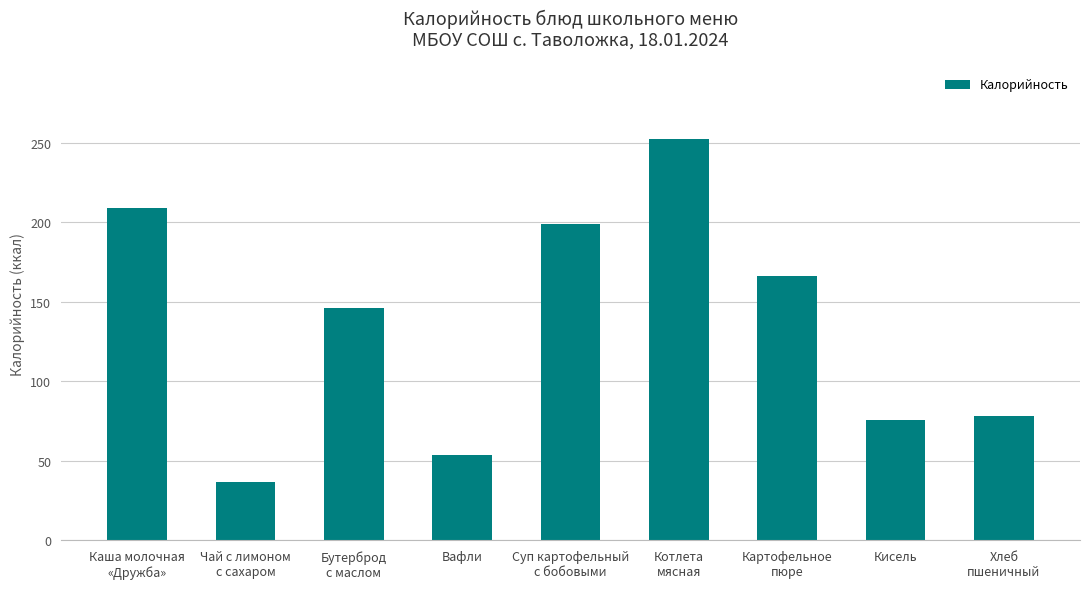

Reading left to right, list all the values displayed in this chart.

Каша молочная
«Дружба»=209	Чай с лимоном
с сахаром=37	Бутерброд
с маслом=146	Вафли=54	Суп картофельный
с бобовыми=199	Котлета
мясная=252	Картофельное
пюре=166	Кисель=76	Хлеб
пшеничный=78